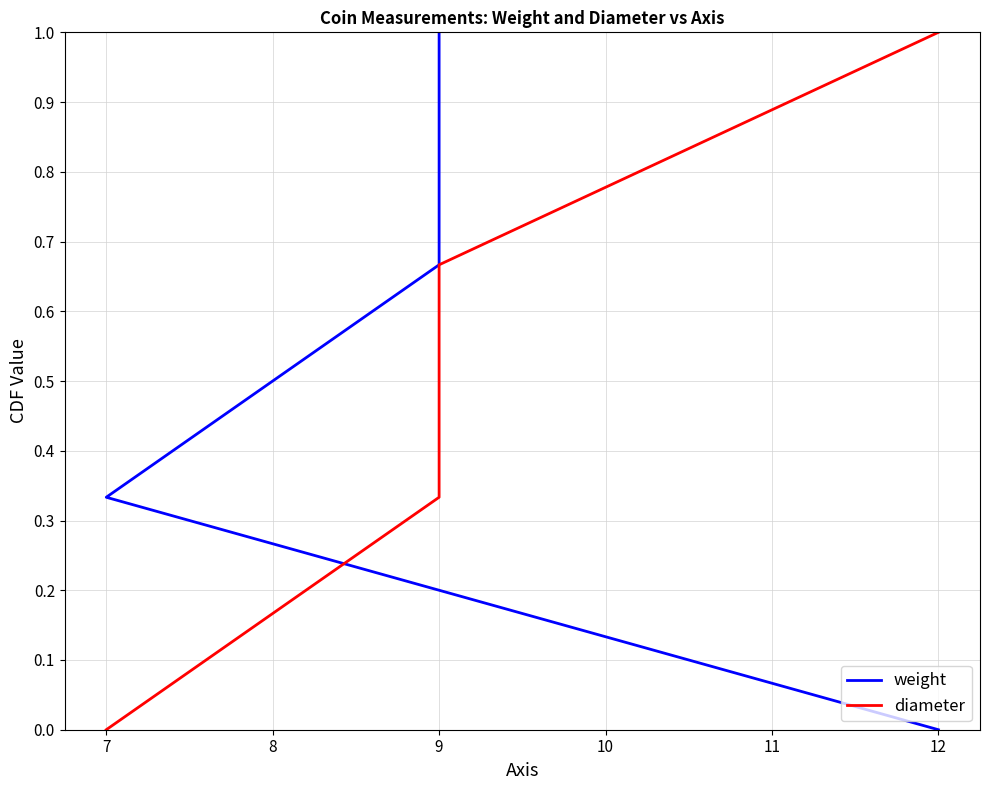

List the series in order of their peak value, highest first.

weight, diameter